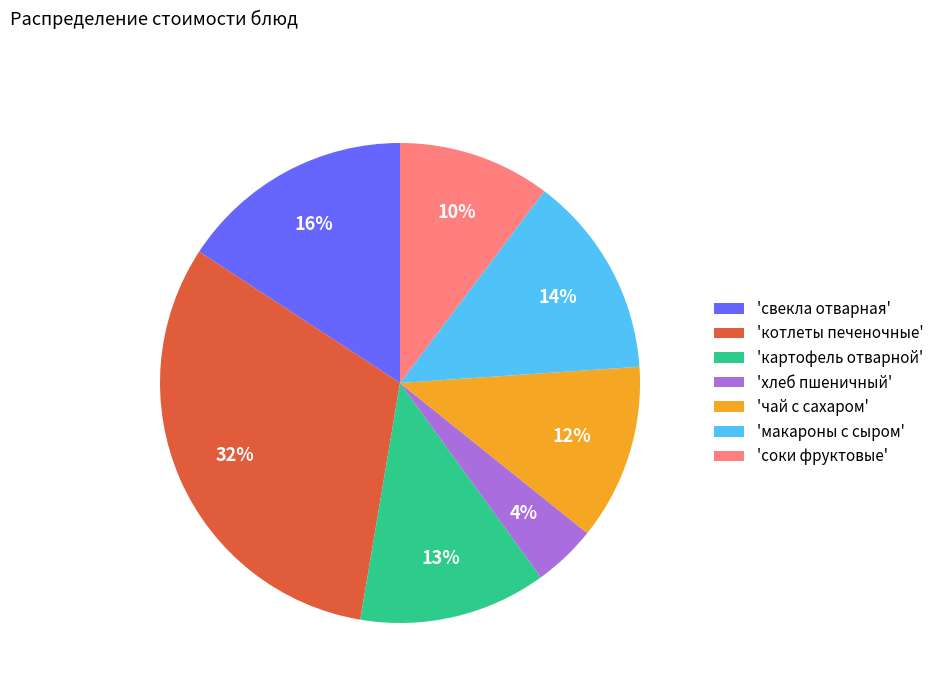

Does any single category account for the majority?

No